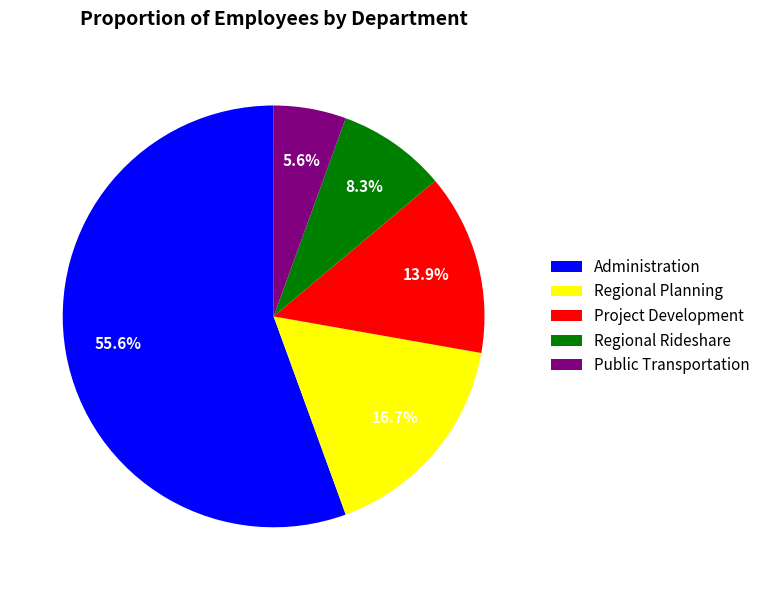

What is the smallest slice in the pie chart?

Public Transportation